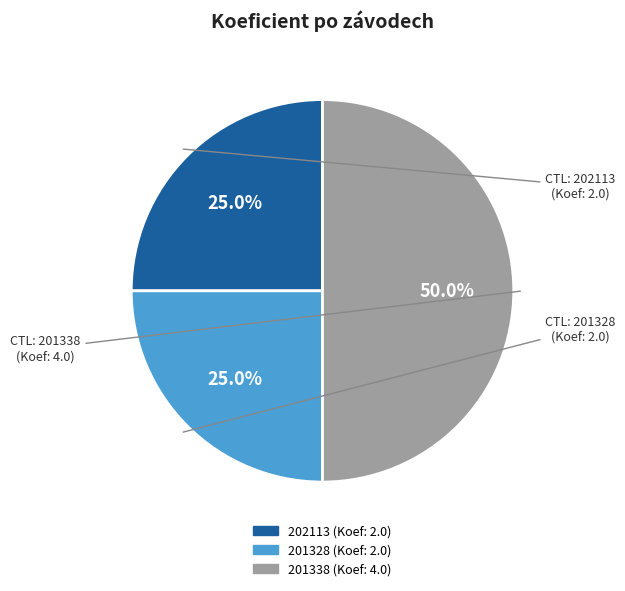

How many slices are in this pie chart?

3